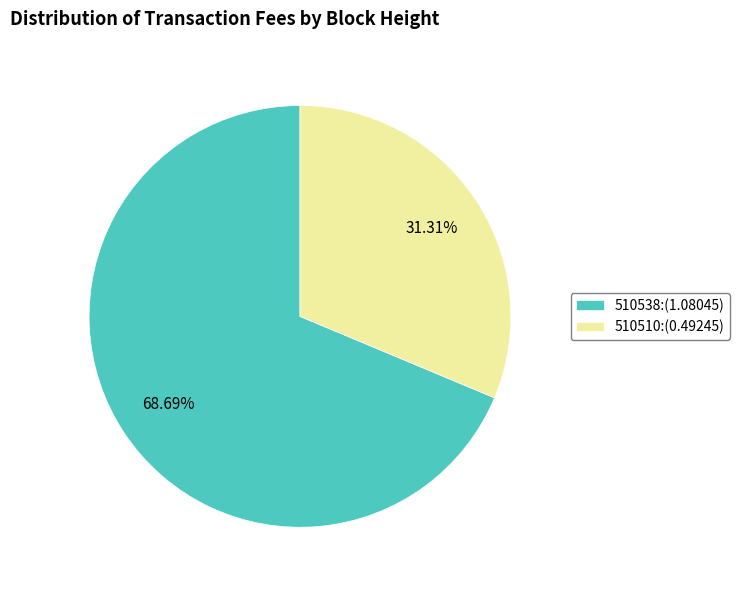

Is there a majority slice in this chart?

Yes